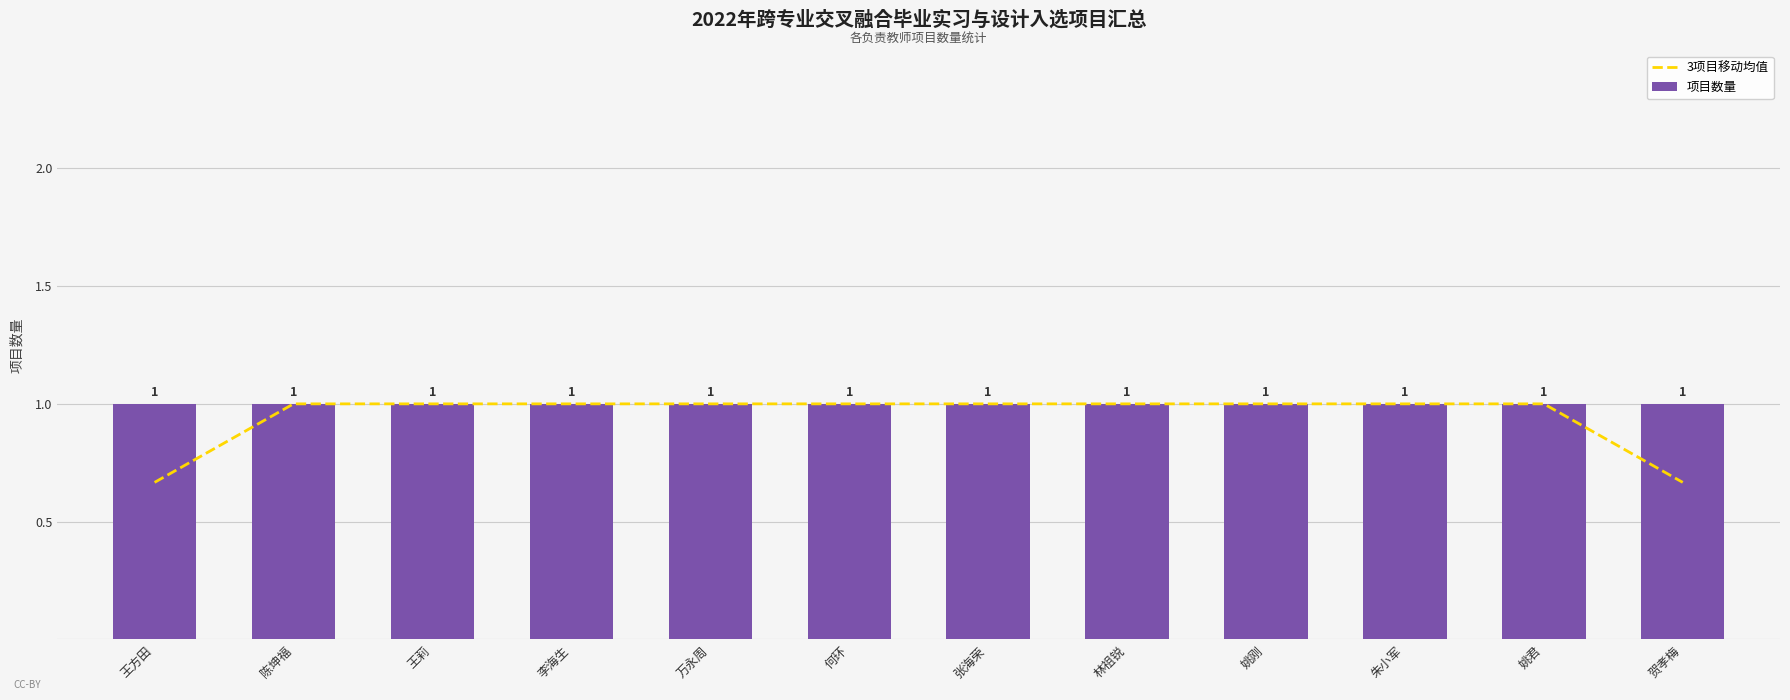

The value of 3项目移动均值 at 朱小军 is 0.7. True or false?

False